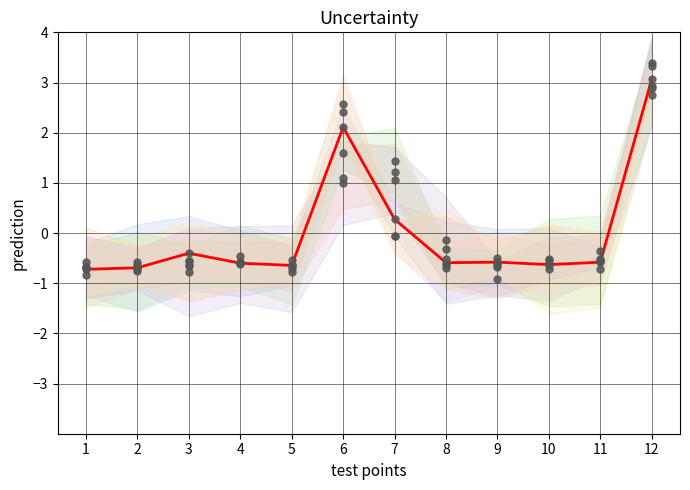

Which has a higher value, 1 or 9?

9